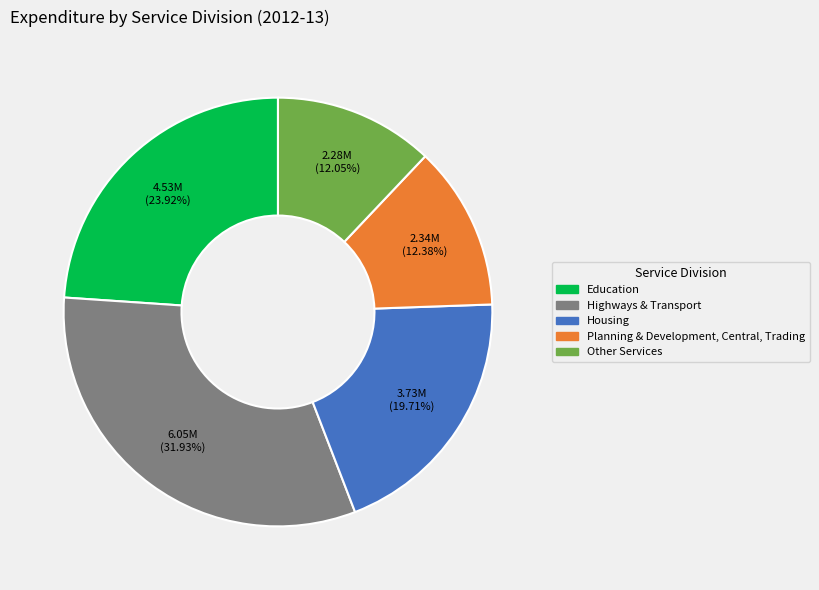

Does any single category account for the majority?

No